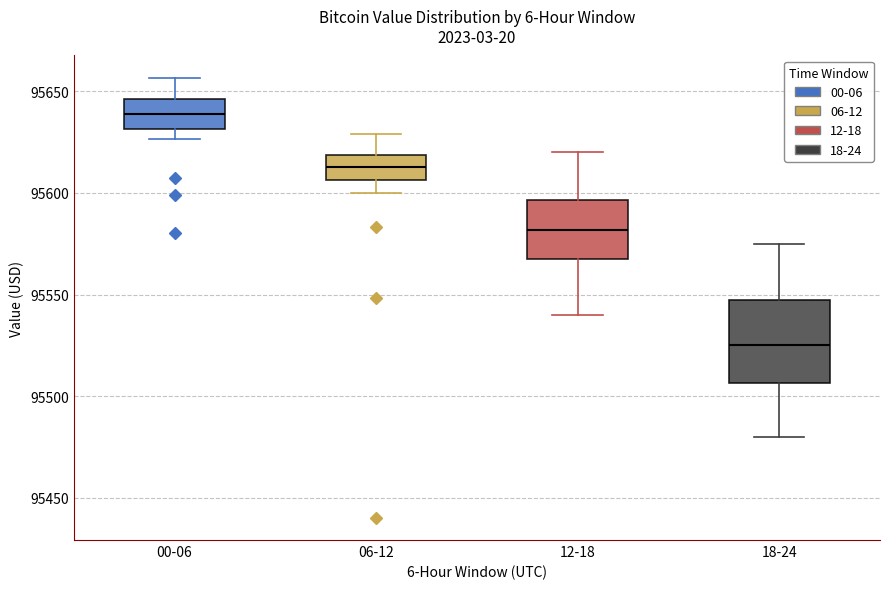

Comparing the boxes themselves (not the whiskers), which one is the tallest?

18-24